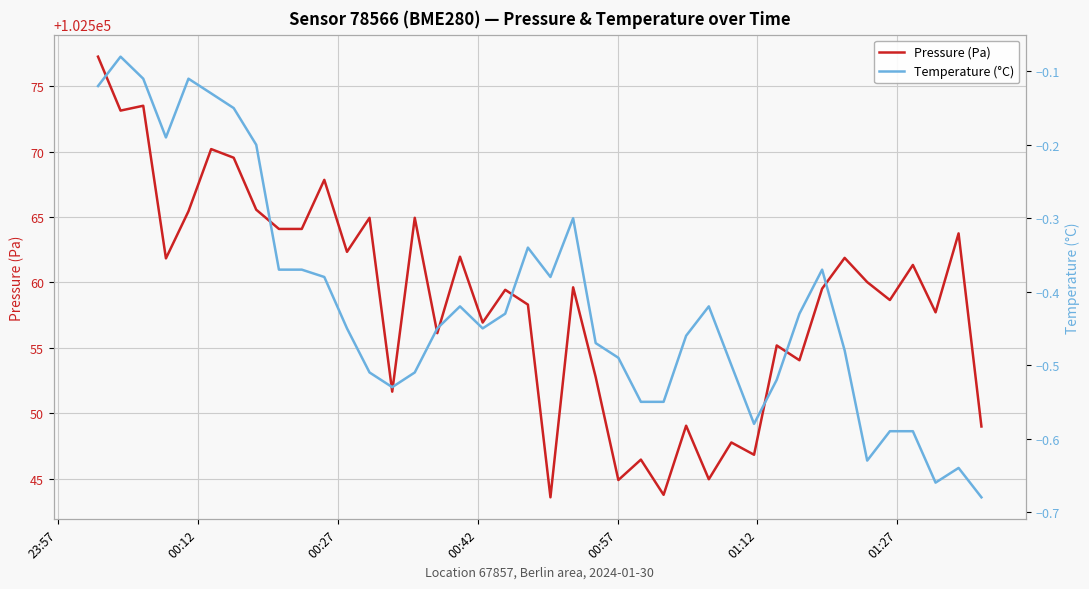

What is the sum of all Temperature (°C) values?

-16.6